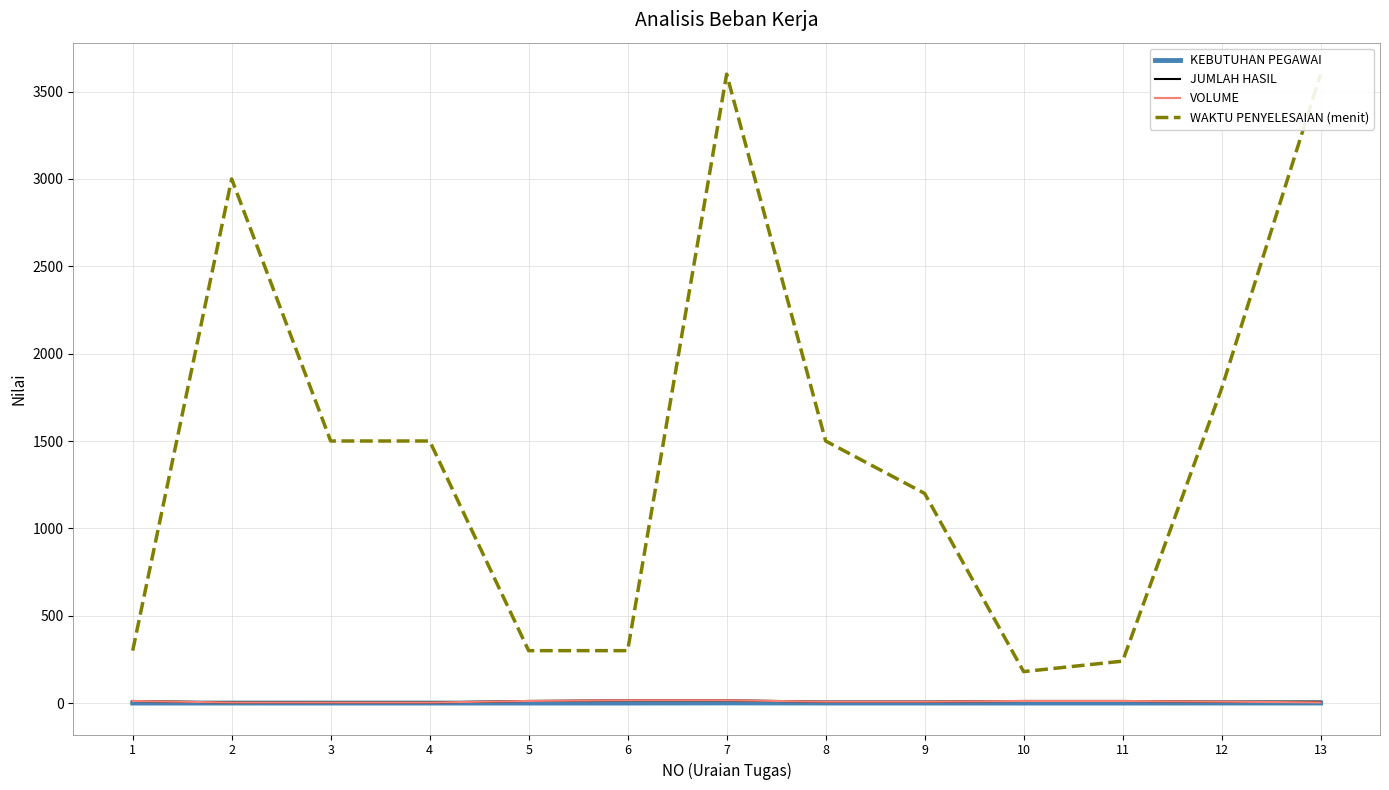

What is the difference between the VOLUME values at 13 and 8?

4.0